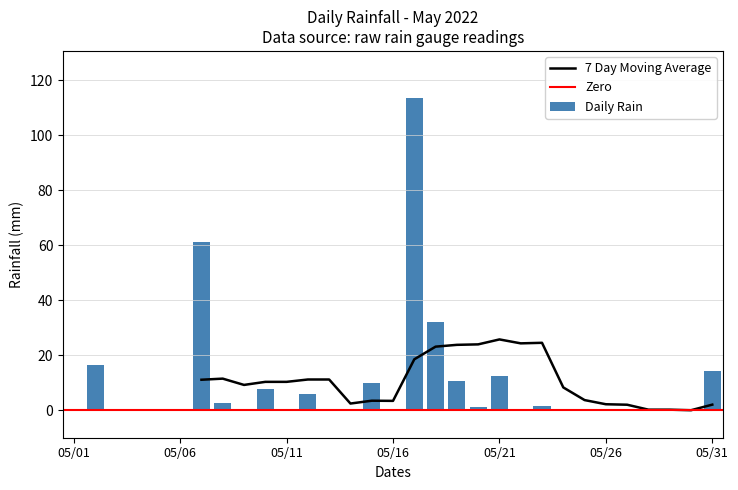

Is it true that the value at 05/05 is 0.0?

True